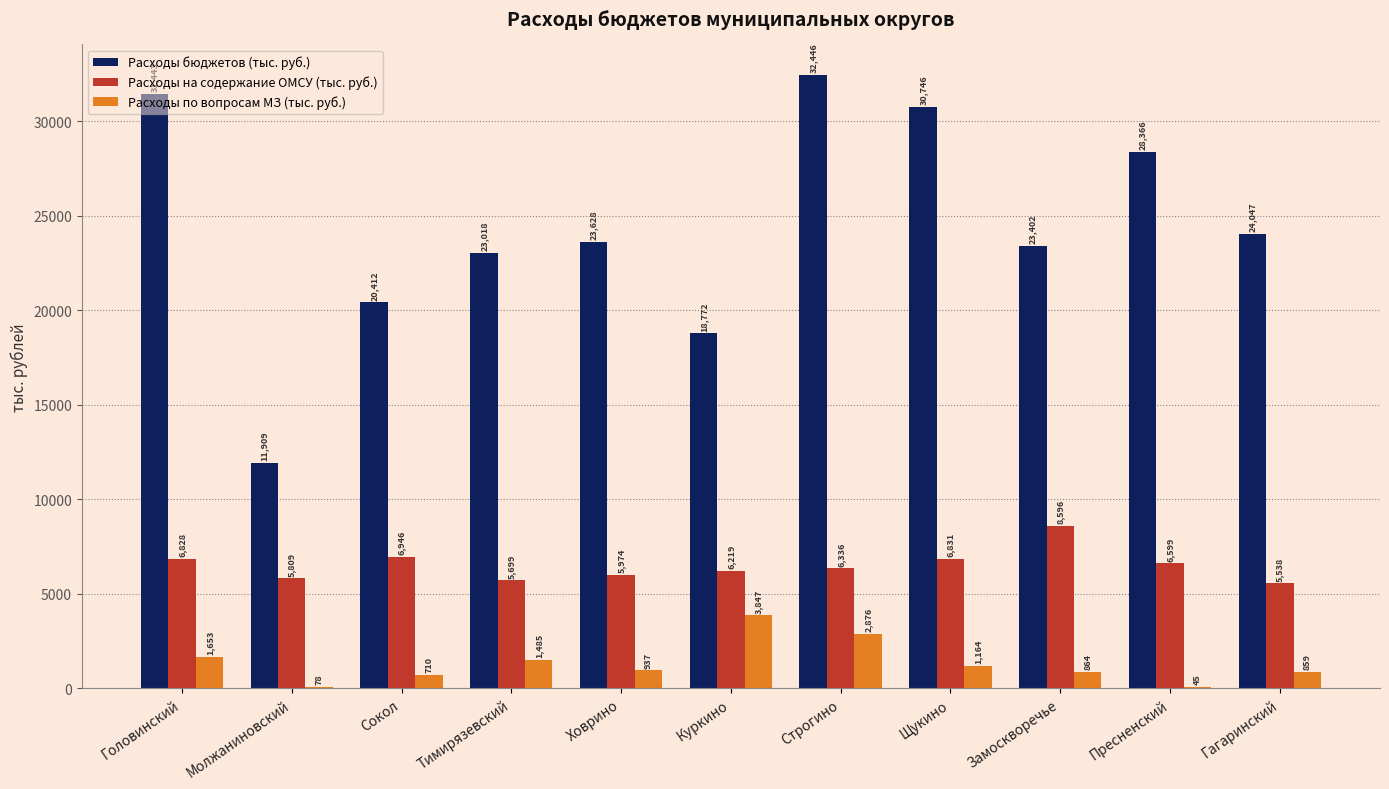

Which category has the highest value across all series?

Строгино